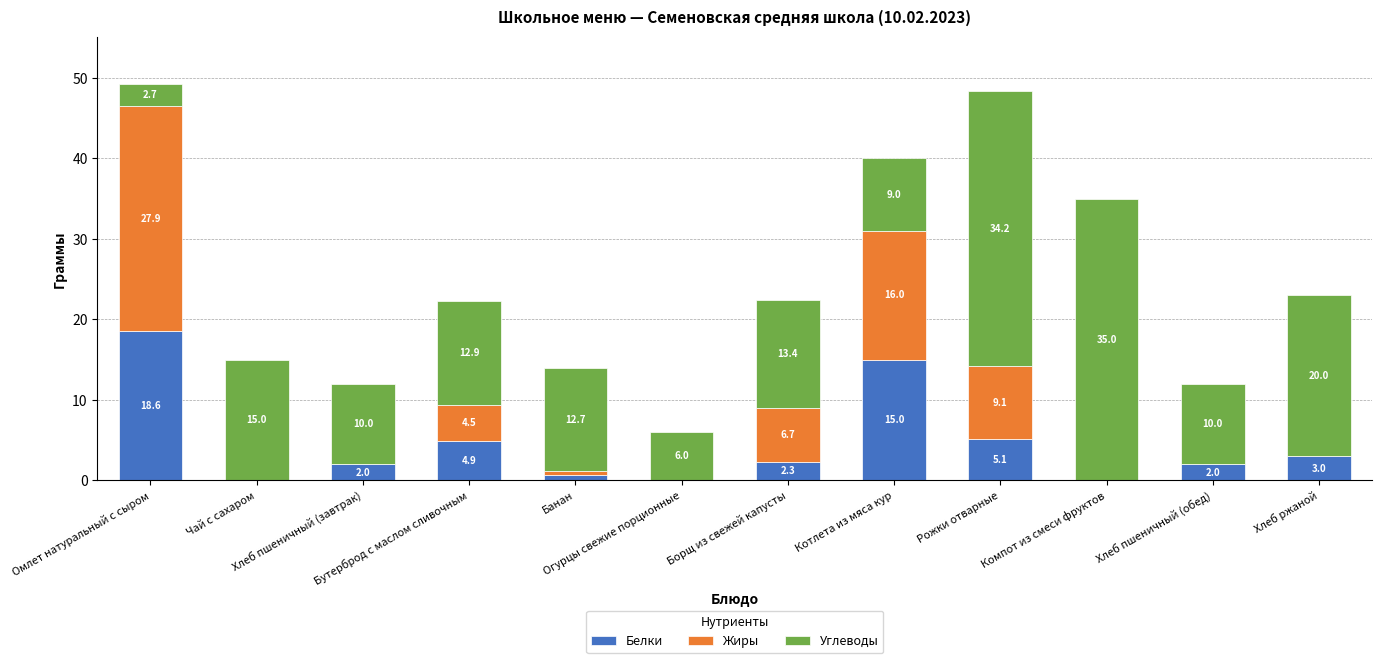

Does the chart contain stacked bars?

Yes